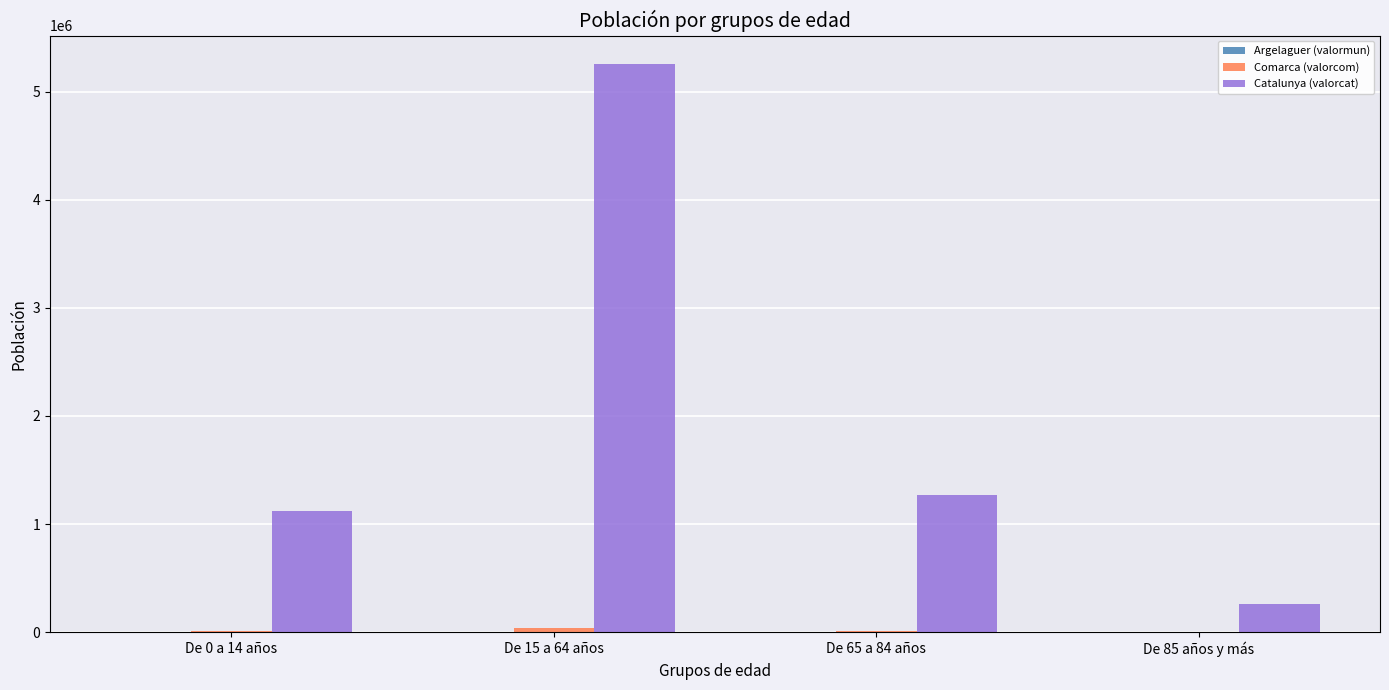

At which label is Catalunya (valorcat) closest to 2756175?

De 65 a 84 años